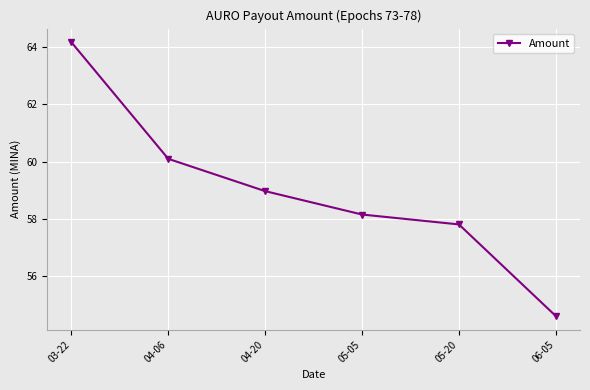

How many lines are shown in the chart?

1